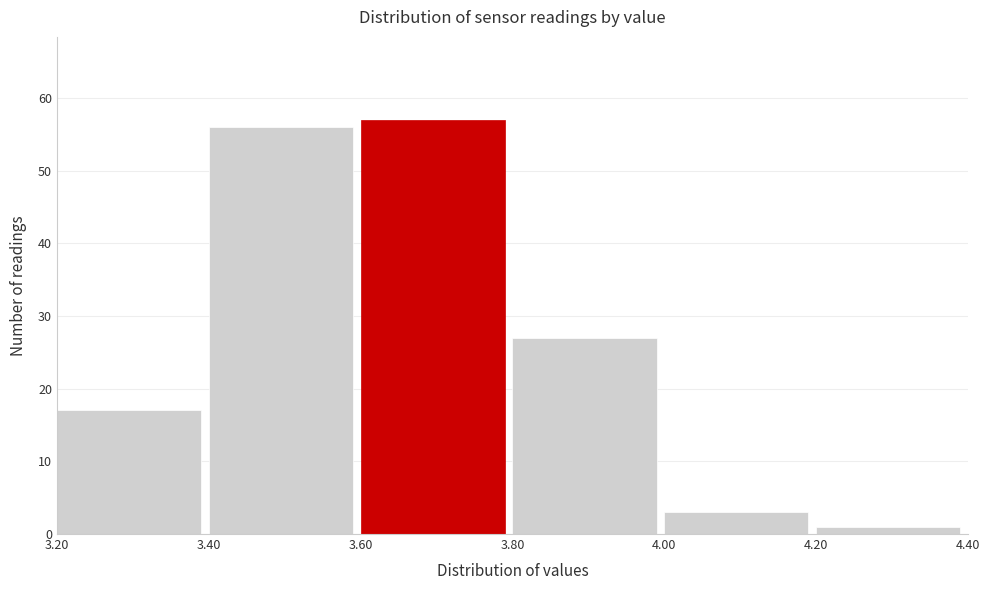

Reading left to right, transcribe this chart: for each bar, give the range it covers on the x-axis and its height. The values are not printed on the chart, so give them approximately, as read against the axis.

3.20 to 3.40: 17
3.40 to 3.60: 56
3.60 to 3.80: 57
3.80 to 4.00: 27
4.00 to 4.20: 3
4.20 to 4.40: 1